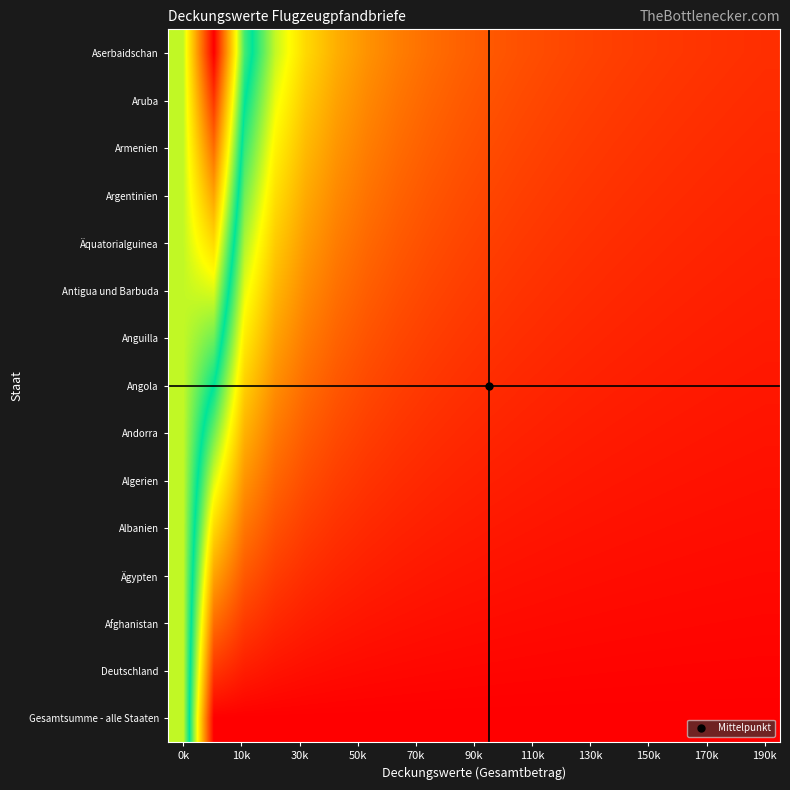

Count the number of data series in this chart.

15